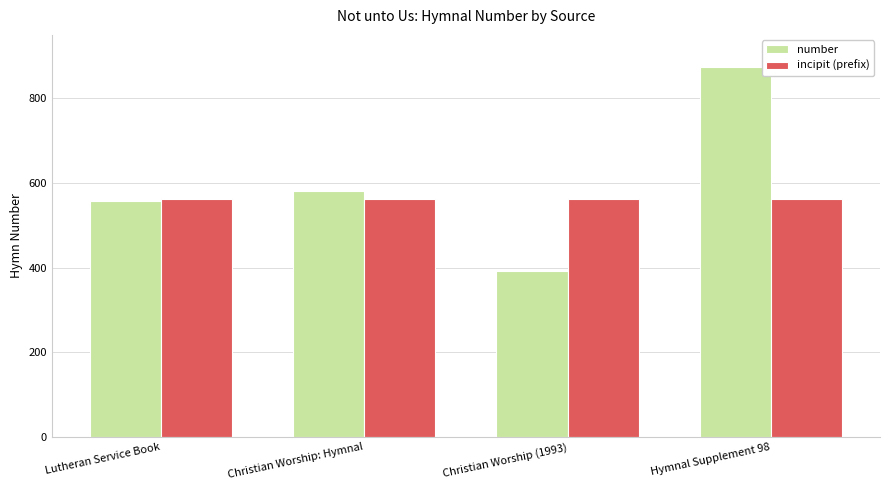

What is the label of the 3rd bar from the right?

Christian Worship: Hymnal